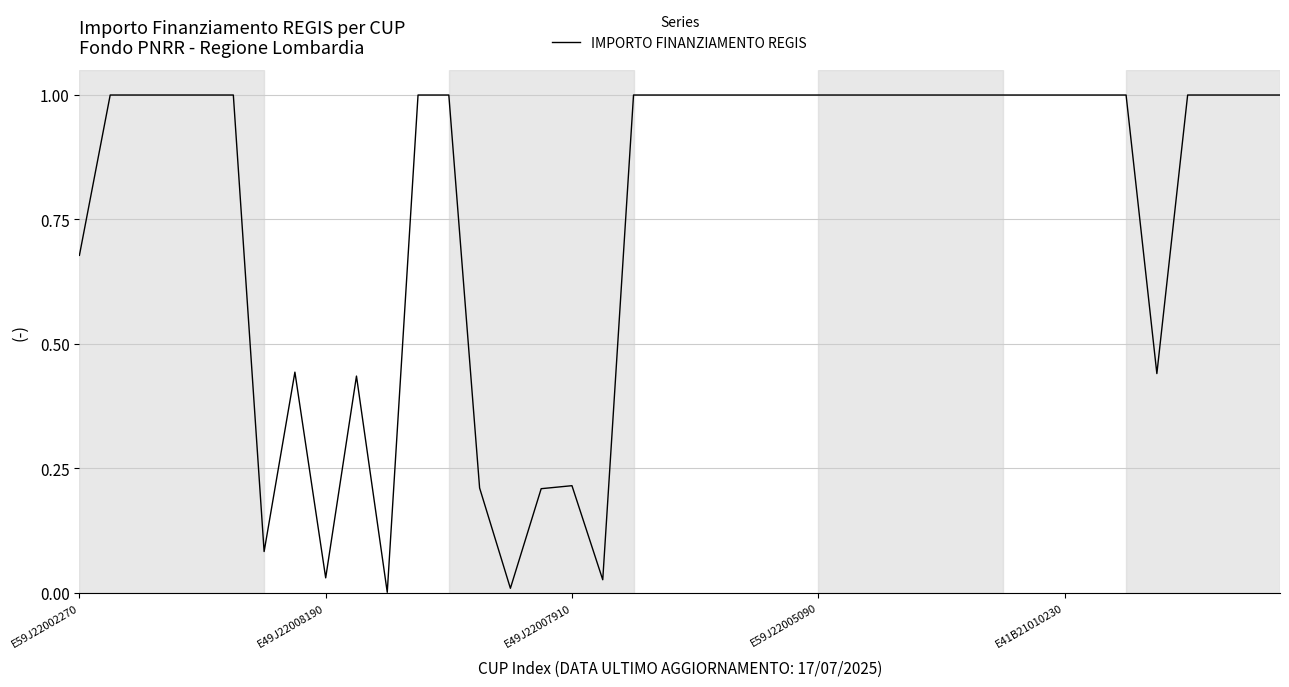

What is the difference between the maximum and minimum values?

1.0